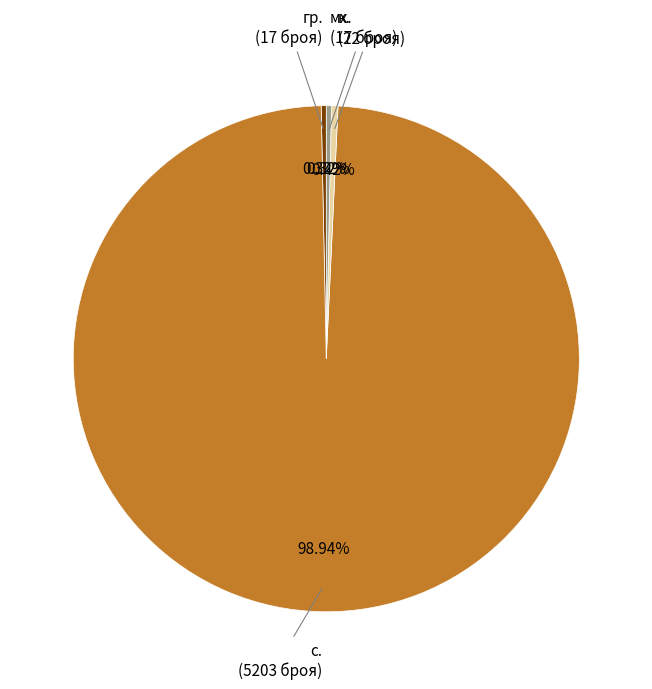

To the nearest percent, what is the average slice percentage?

25%